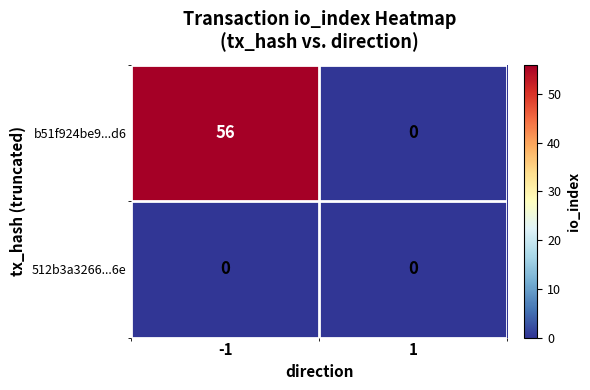

True or false: b51f924be9...d6 has a value of 82 at -1.

False